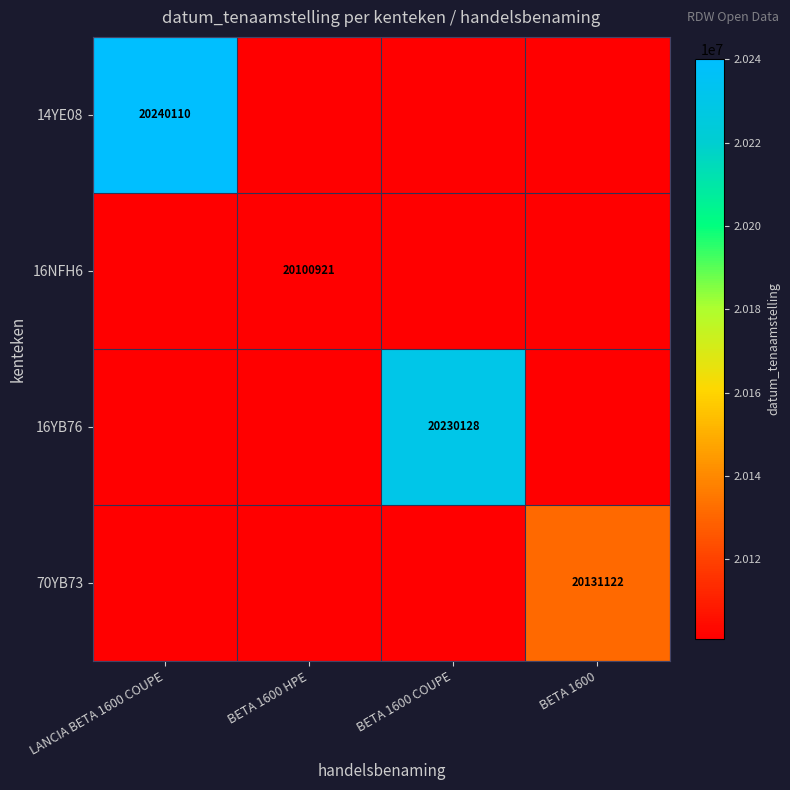

The value of 70YB73 at BETA 1600 is 20131122. True or false?

True